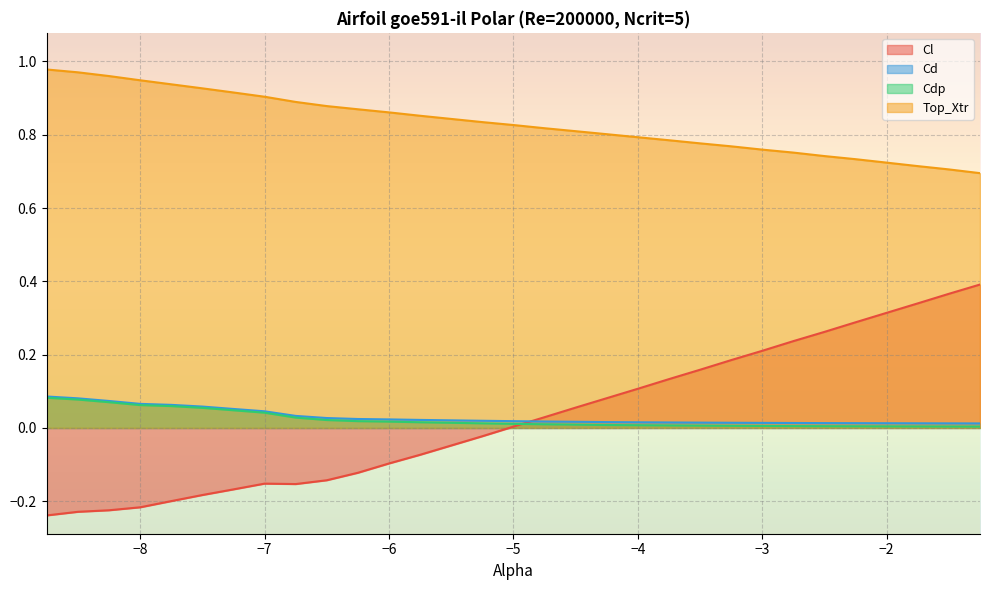

What is the label of the 21st point from the right?

-6.5